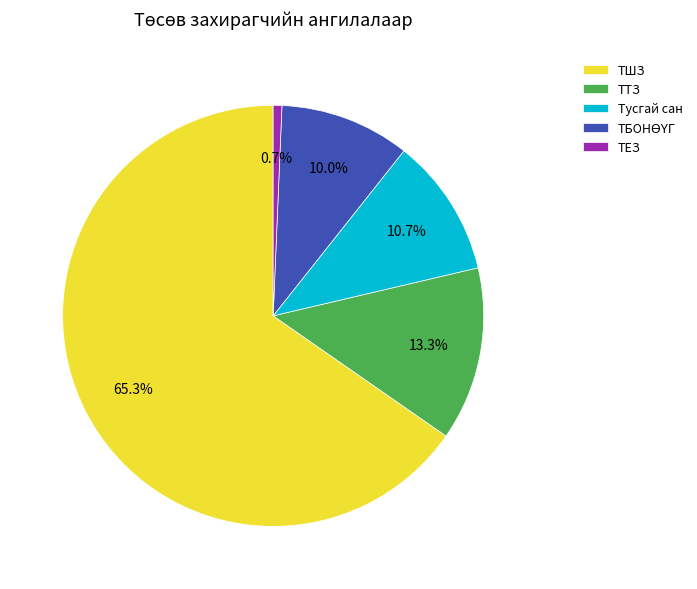

Which slice is the largest?

ТШЗ